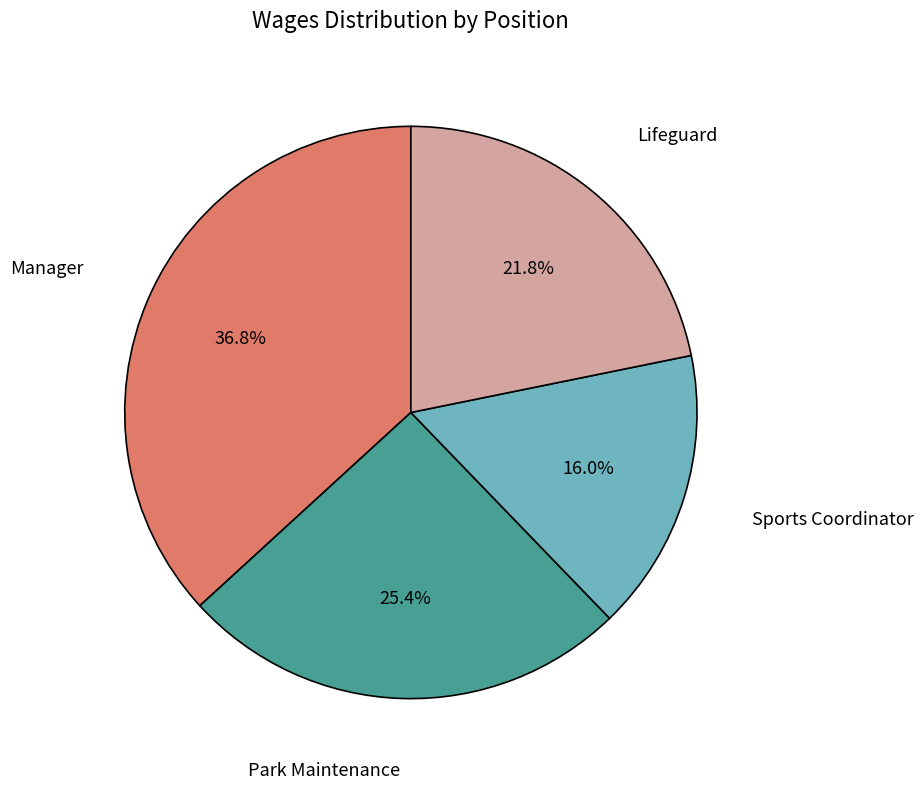

Is there any slice that represents more than half of the pie?

No